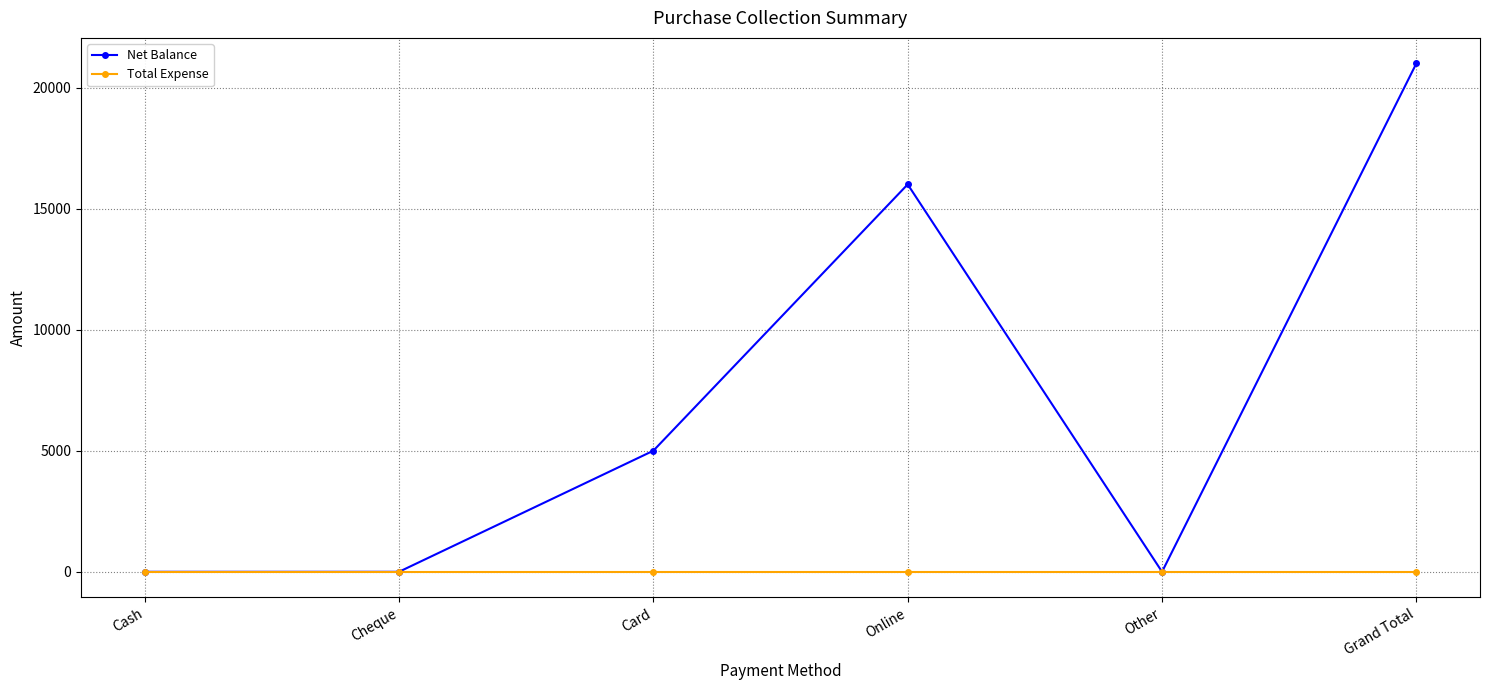

Reading left to right, what are all the values shown in this chart?

Net Balance: Cash=0	Cheque=0	Card=5000	Online=16000	Other=0	Grand Total=21000
Total Expense: Cash=0	Cheque=0	Card=0	Online=0	Other=0	Grand Total=0